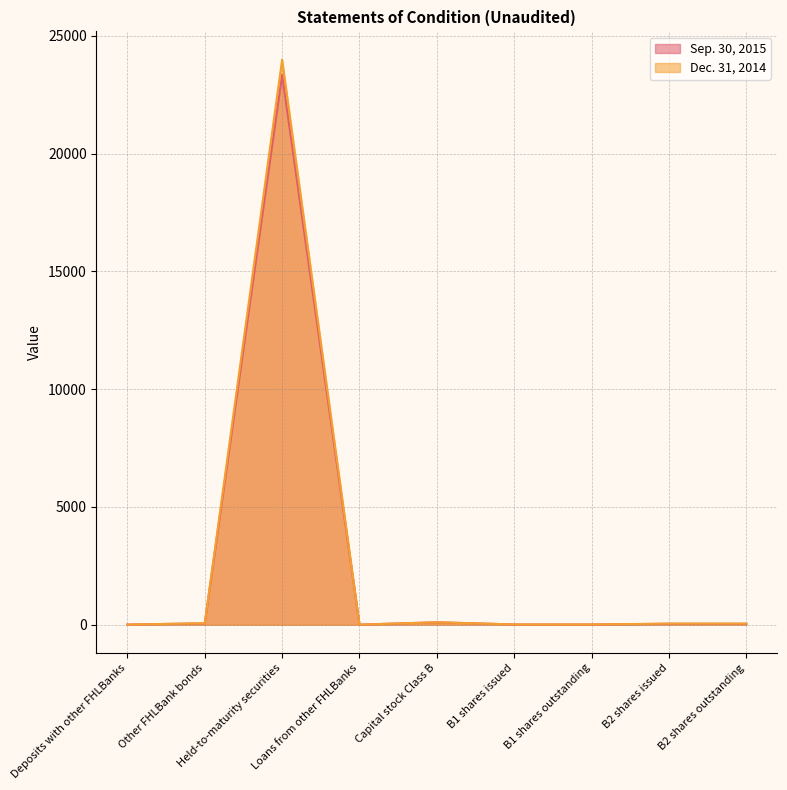

What is the sum of all Dec. 31, 2014 values?

24254